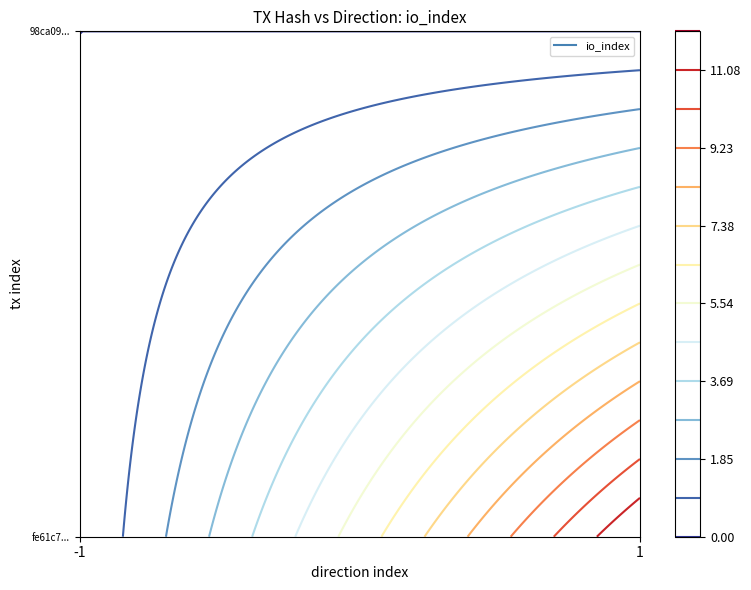

Is the value of 98ca092816ca448b2ba407631a9b9b539c44e13 at io_index greater than the value of fe61c7355af19c38d4554d68d7cabfefa8becfe at direction?

Yes